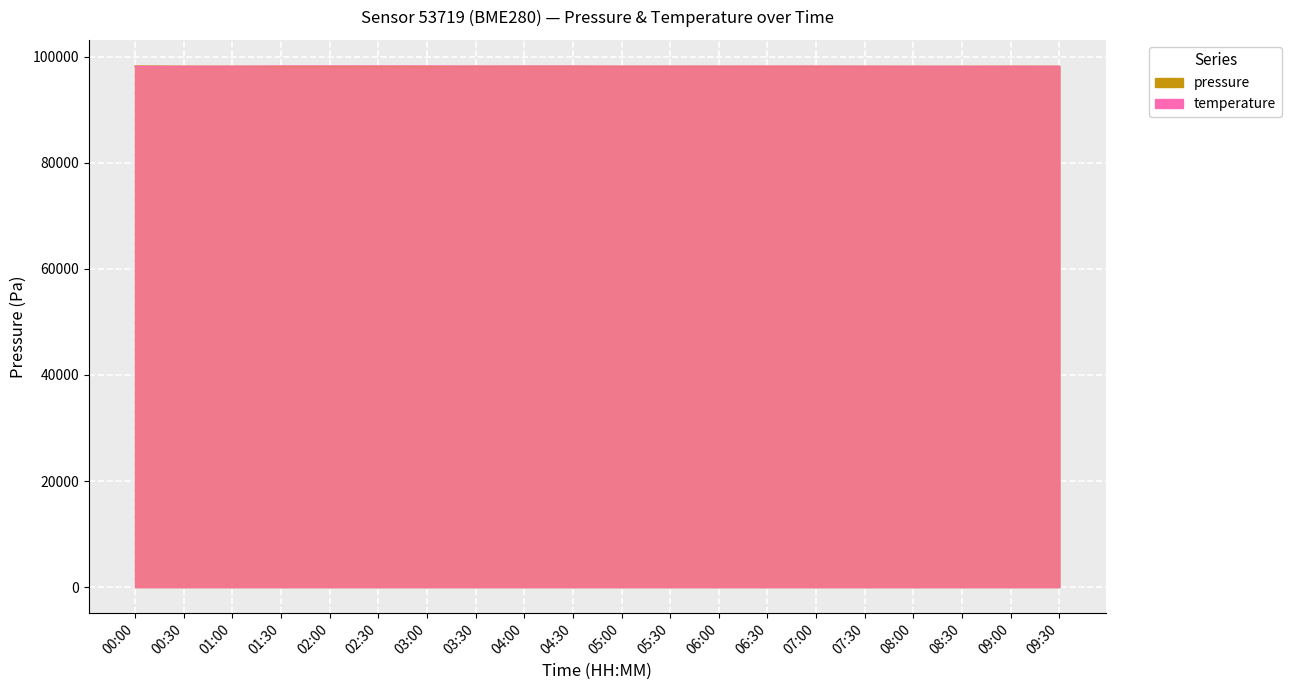

List the series in order of their peak value, highest first.

pressure, temperature